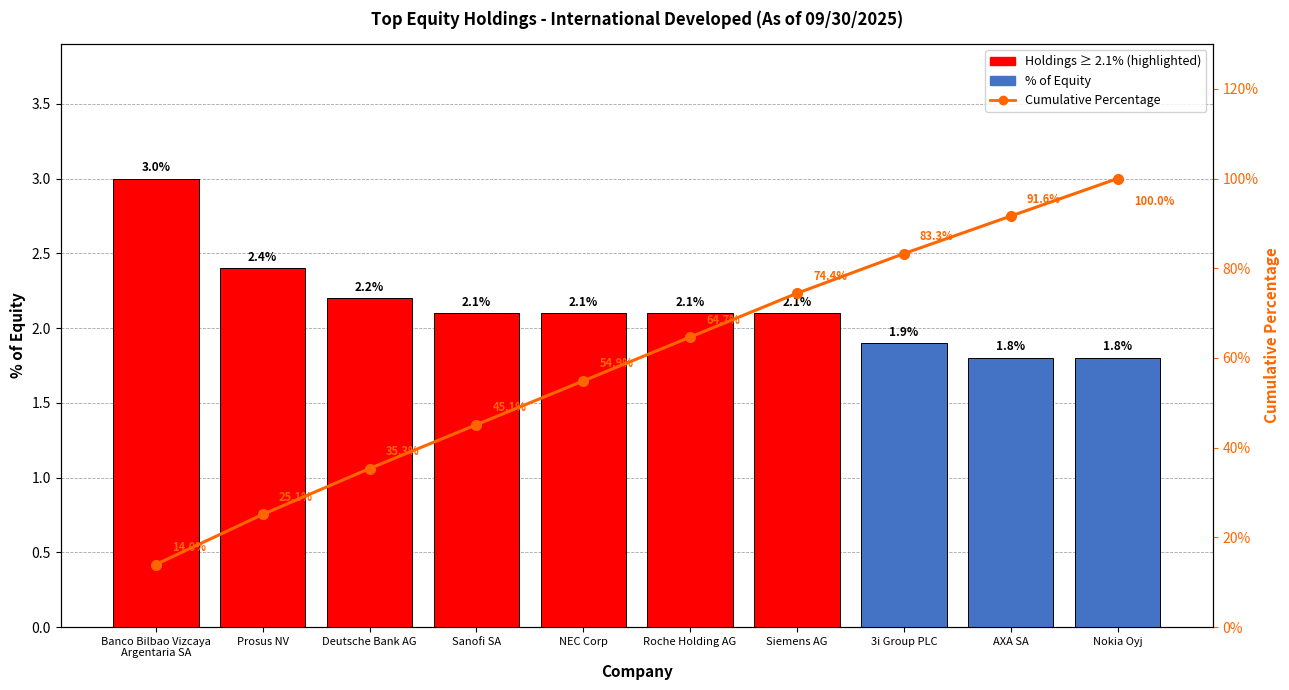

What is the label of the 9th bar from the right?

Prosus NV